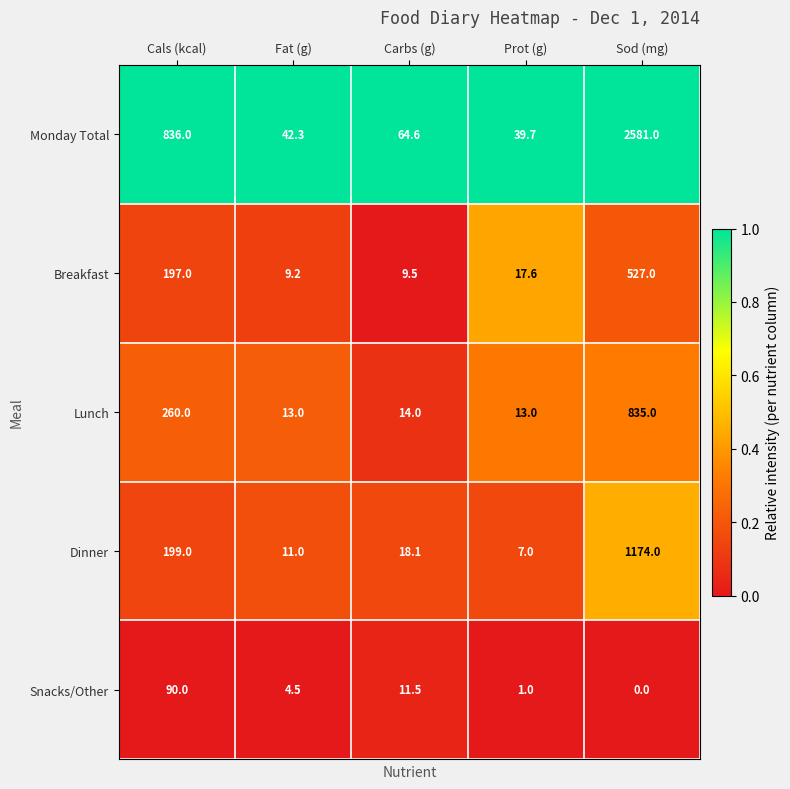

At how many categories does at least one series exceed 0?

5